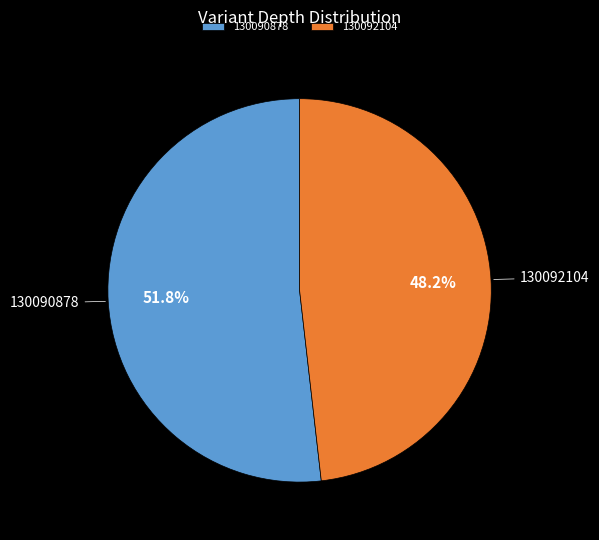

To the nearest percent, what portion does 130092104 represent?

48%